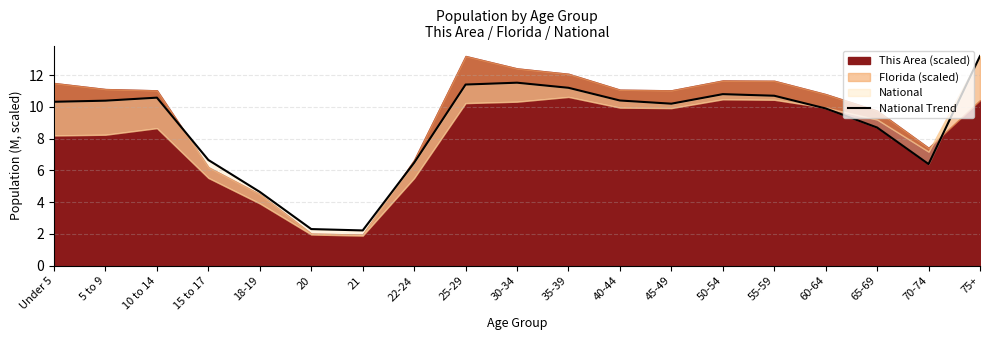

Does the chart have visible grid lines?

Yes